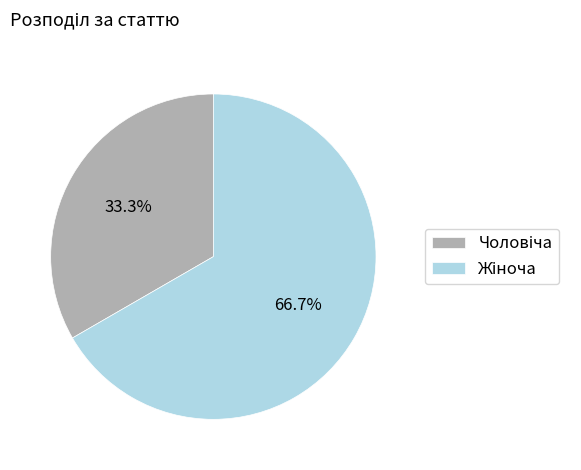

Is there a majority slice in this chart?

Yes